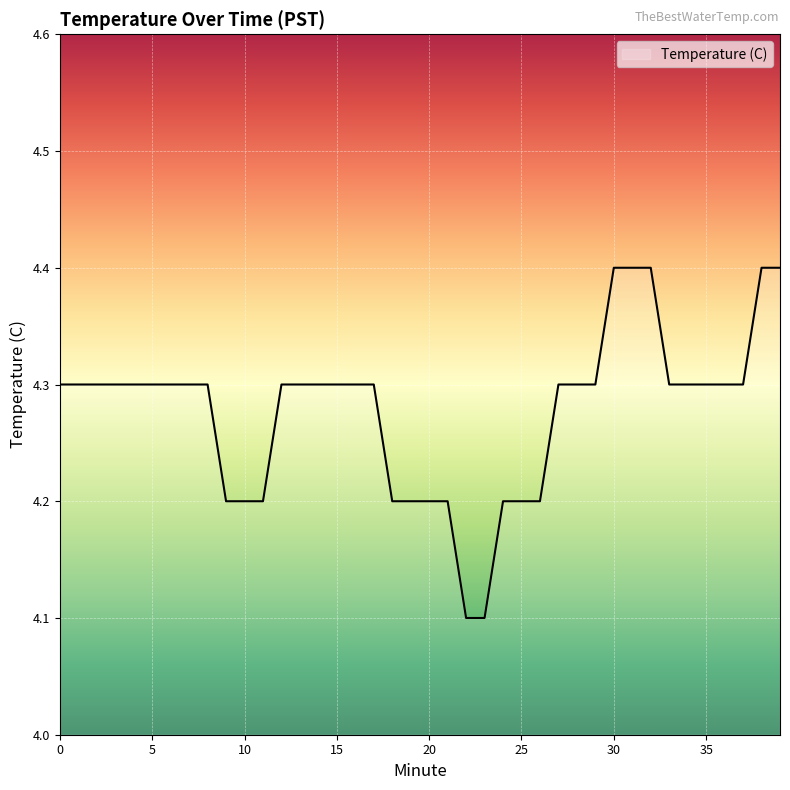

Reading left to right, what are all the values shown in this chart?

4.3	4.3	4.3	4.3	4.3	4.3	4.3	4.3	4.3	4.2	4.2	4.2	4.3	4.3	4.3	4.3	4.3	4.3	4.2	4.2	4.2	4.2	4.1	4.1	4.2	4.2	4.2	4.3	4.3	4.3	4.4	4.4	4.4	4.3	4.3	4.3	4.3	4.3	4.4	4.4